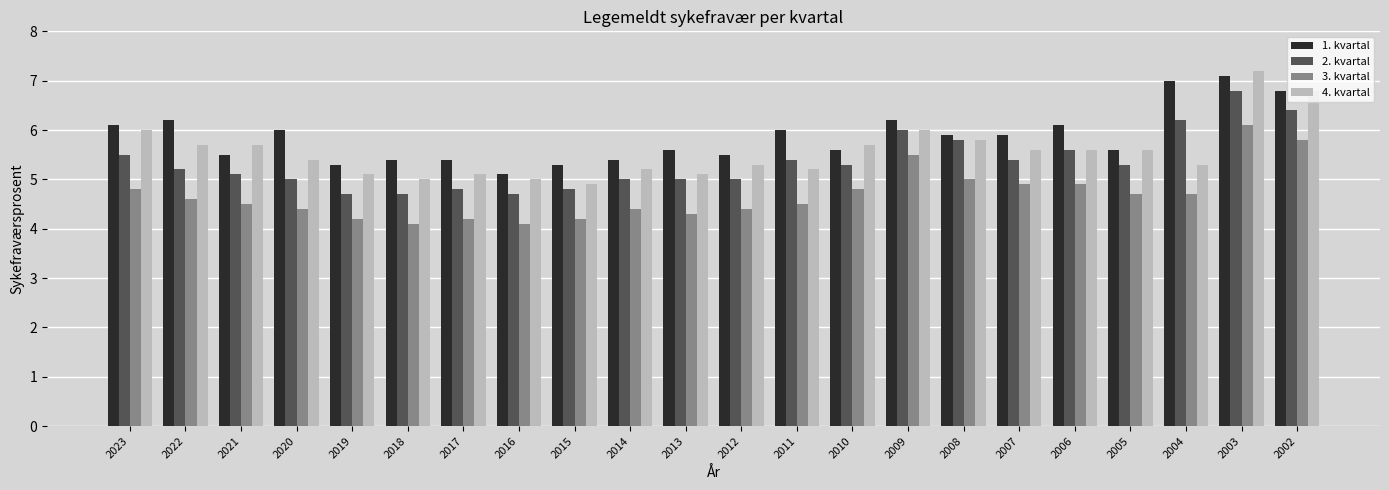

What is the difference between the highest and lowest values at 2005?

0.9